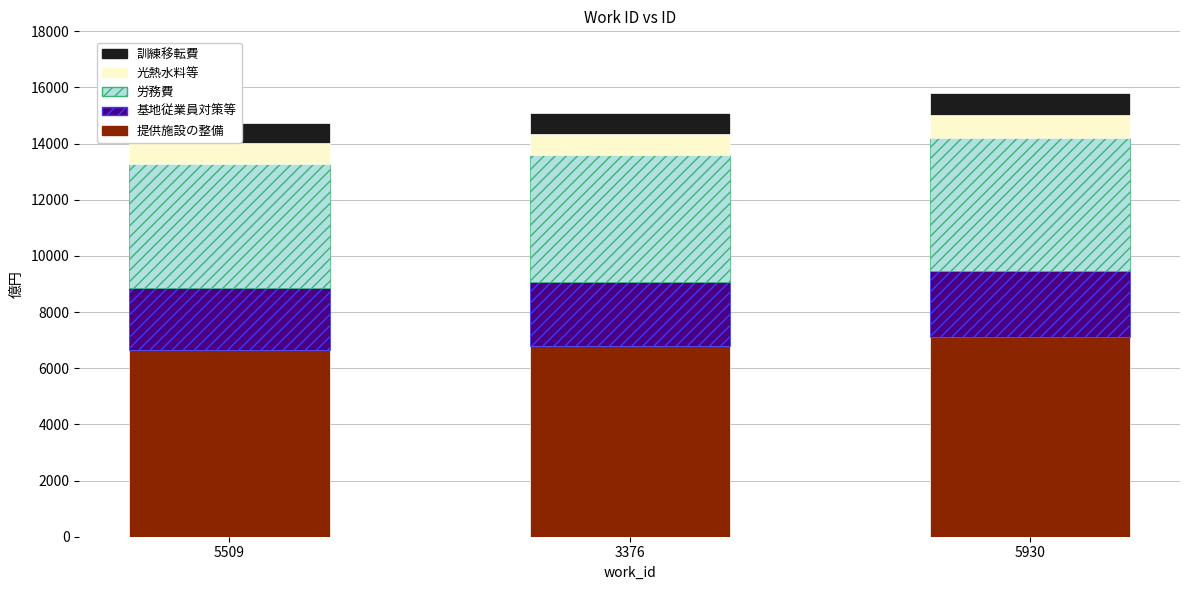

What is the label of the 1st bar from the left?

5509